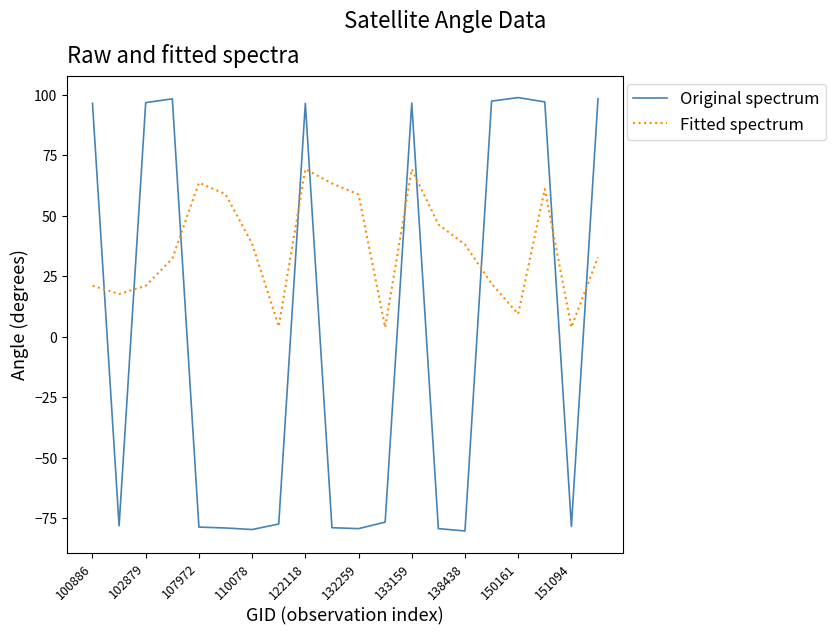

What is the greatest value displayed?

98.8